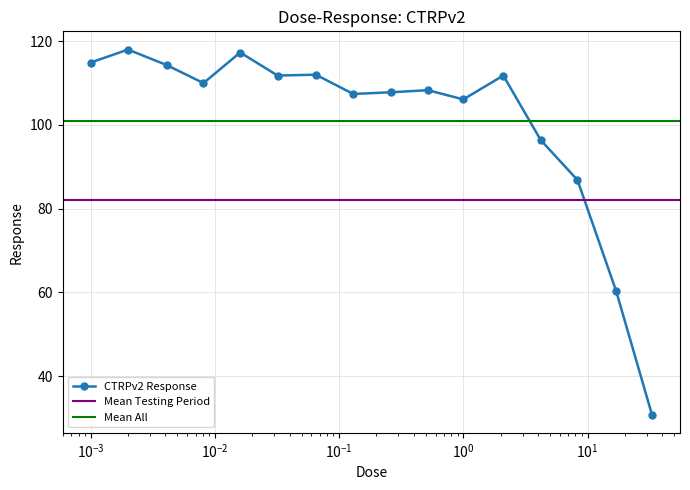

Does the chart display data point markers on the line(s)?

Yes